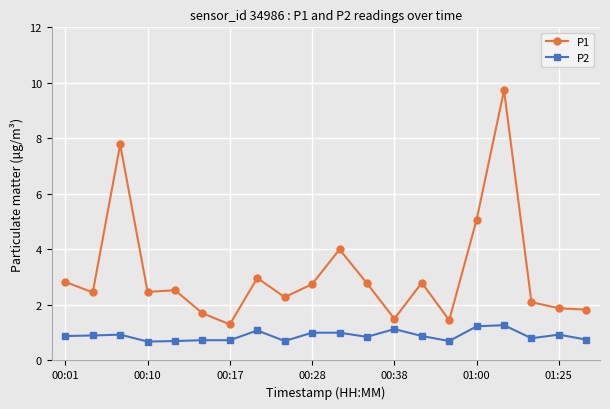

True or false: P1 and P2 cross at least once.

False